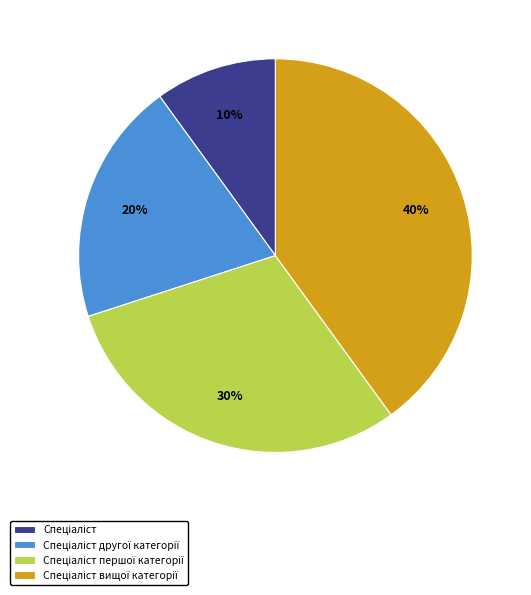

How many slices are in this pie chart?

4